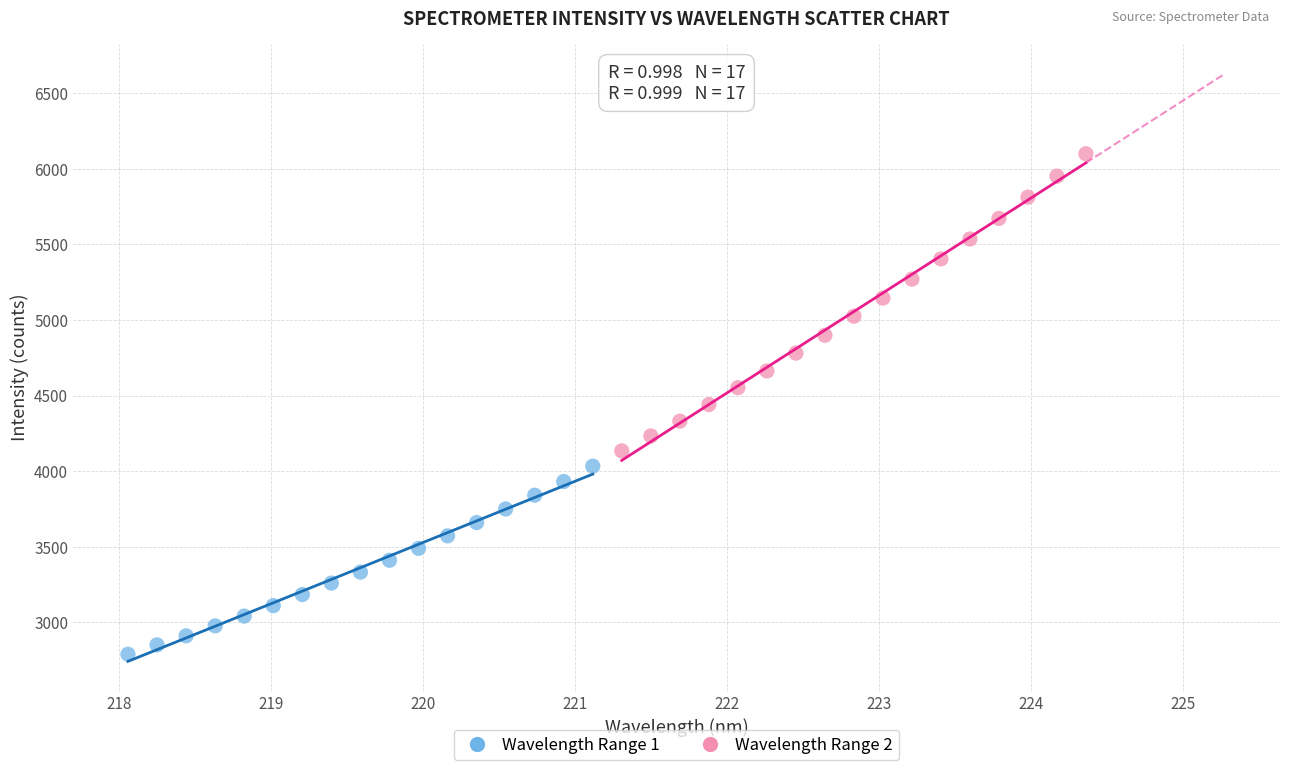

Which series contains the highest Y value?

Wavelength Range 2